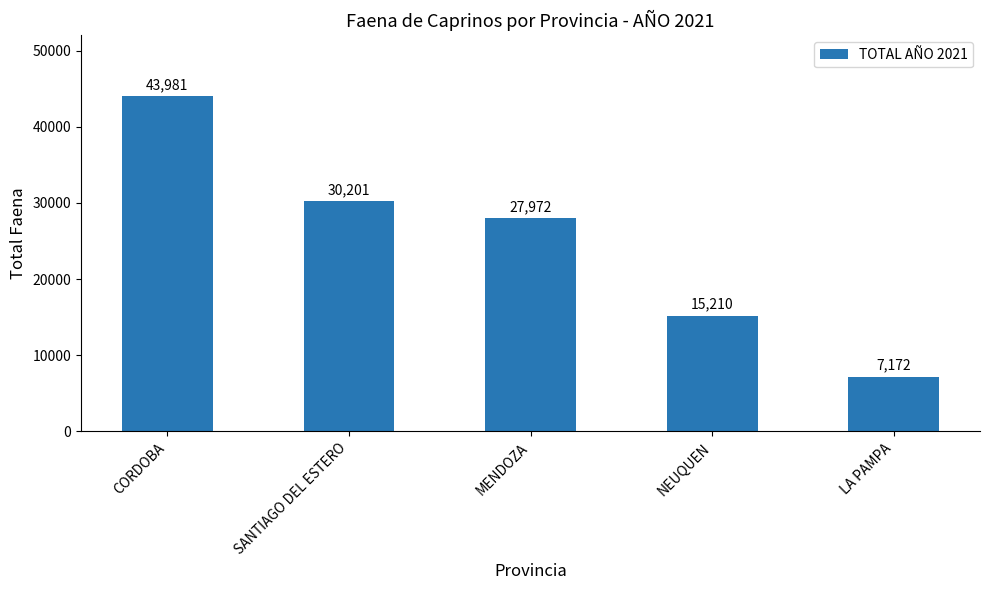

Reading right to left, list all the values displayed in this chart.

7172	15210	27972	30201	43981